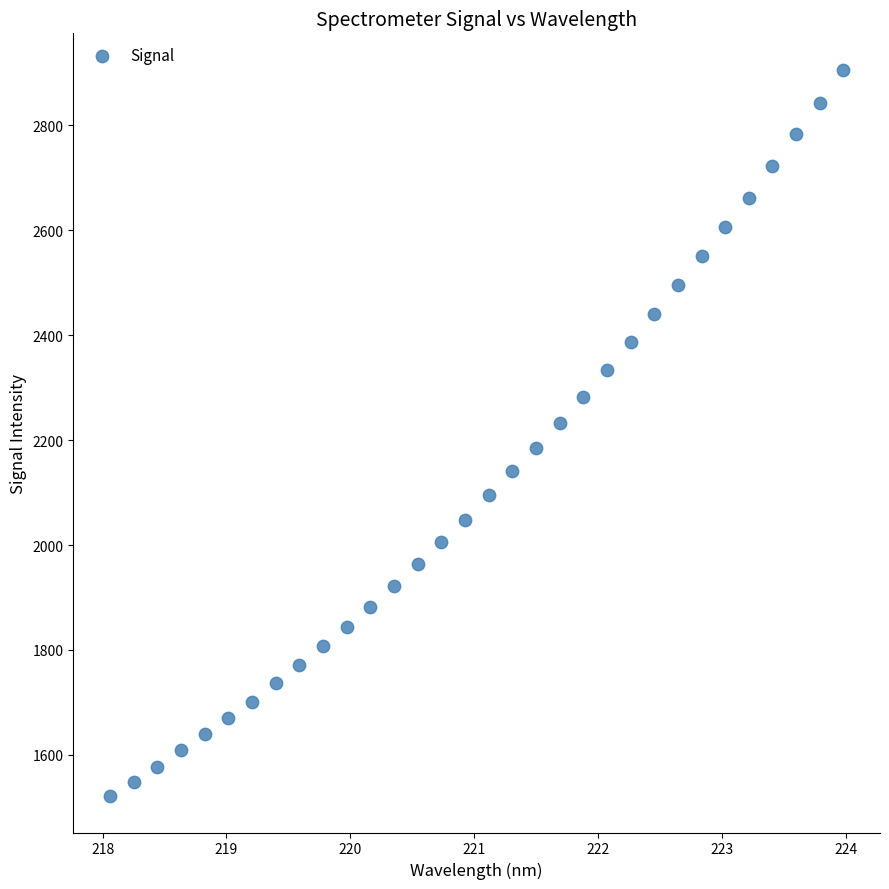

What is the range of Y values (max minus min)?

1384.5